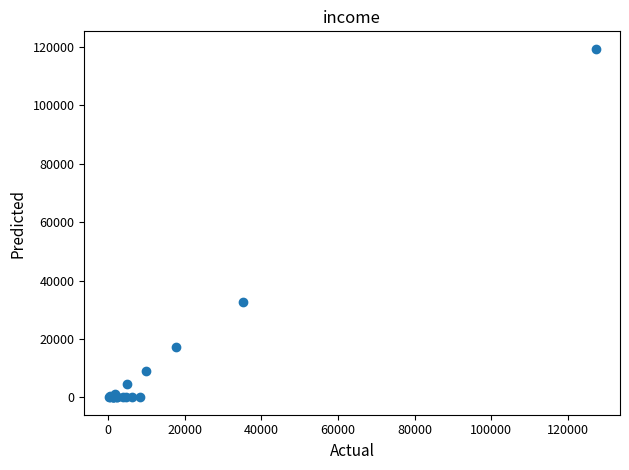

What Y value in the scatter plot is closest to 59705?

32700.0